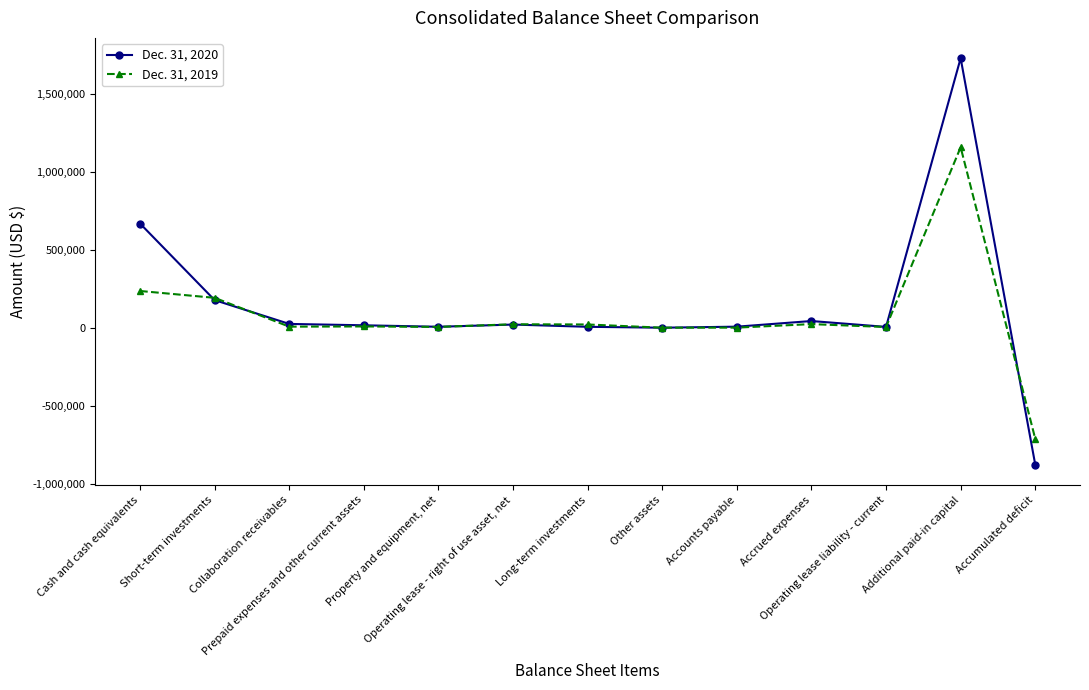

What is the sum of the Dec. 31, 2019 values at Accrued expenses and Property and equipment, net?

31707